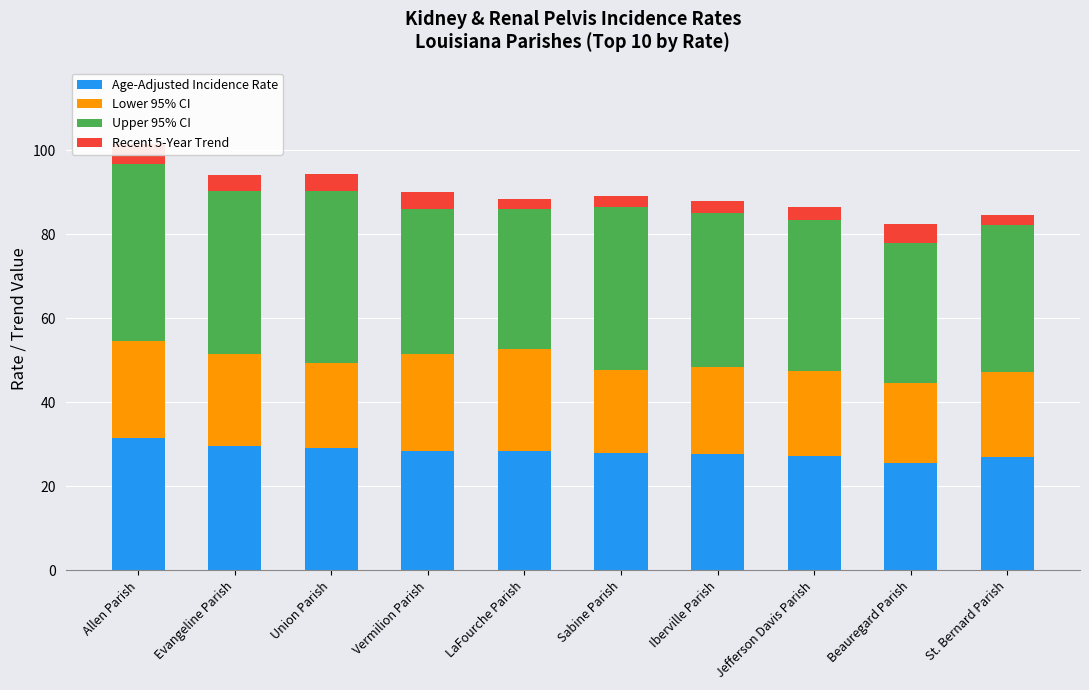

Reading right to left, transcribe all the data shown in this chart.

Age-Adjusted Incidence Rate: 26.9	25.5	27.2	27.8	28.0	28.5	28.4	29.2	29.5	31.5
Lower 95% CI: 20.4	19.1	20.2	20.7	19.7	24.2	23.0	20.2	22.0	23.0
Upper 95% CI: 34.9	33.4	36.0	36.5	38.7	33.4	34.7	40.9	38.8	42.3
Recent 5-Year Trend: 2.3	4.5	3.0	2.8	2.8	2.3	3.9	4.0	3.9	4.6